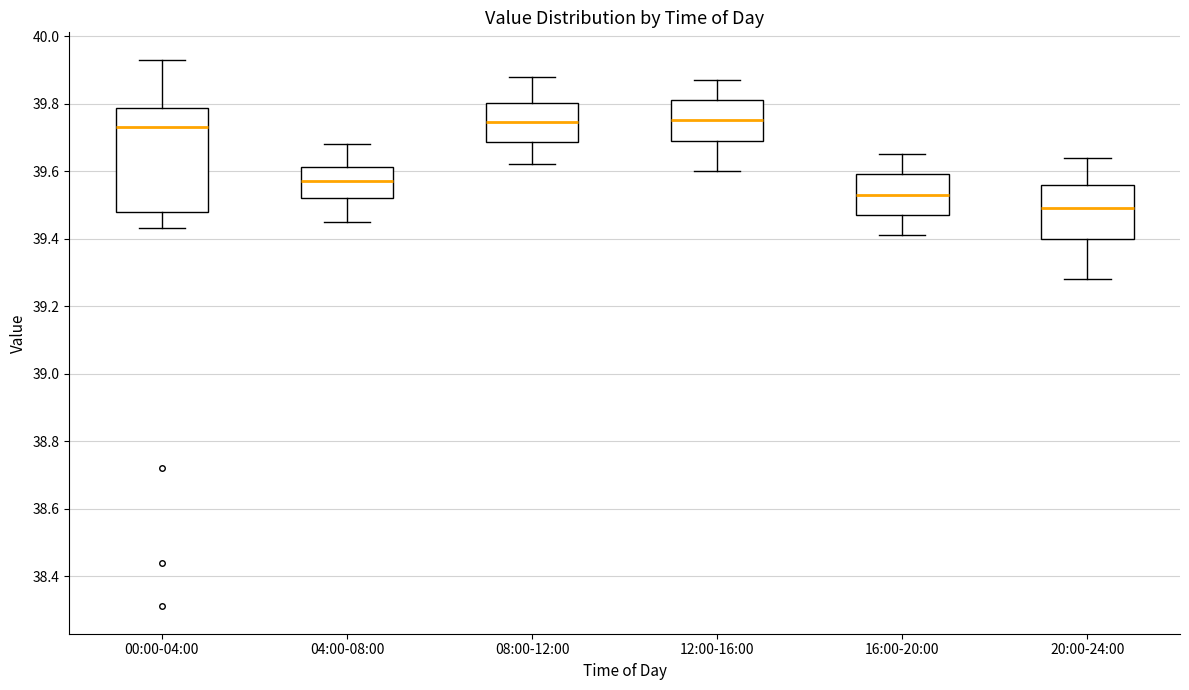

Which box is the tallest, from its lower edge to its upper edge?

00:00-04:00